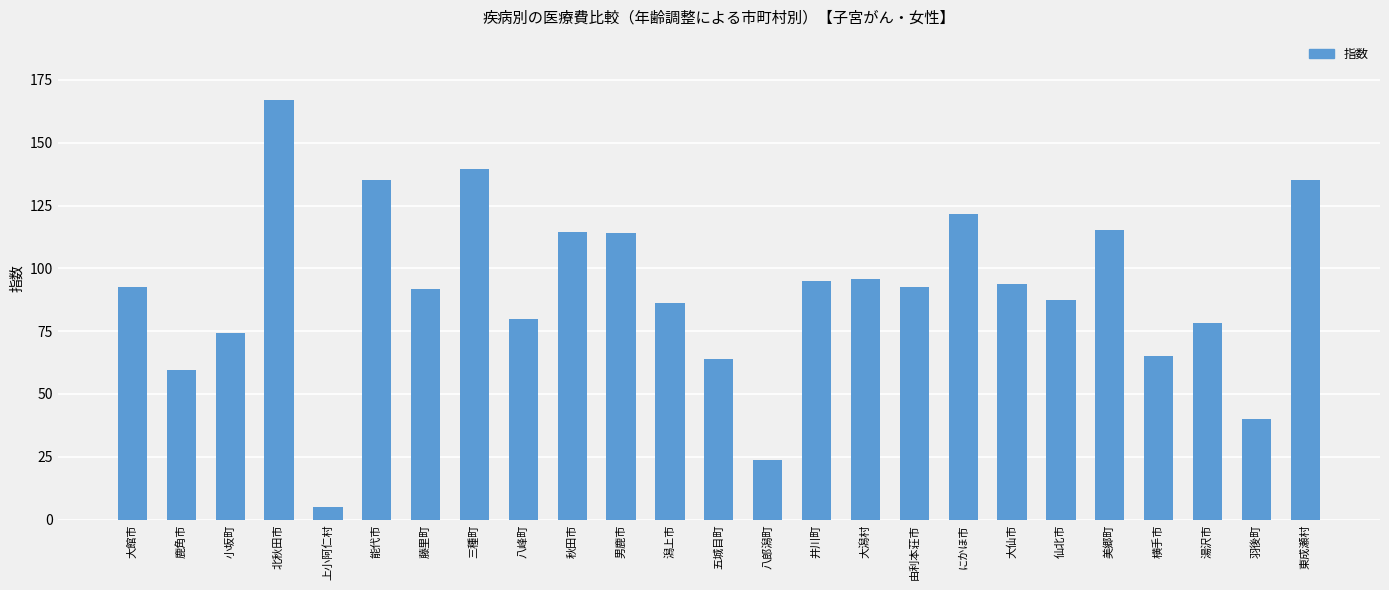

What is the label of the 19th bar from the left?

大仙市